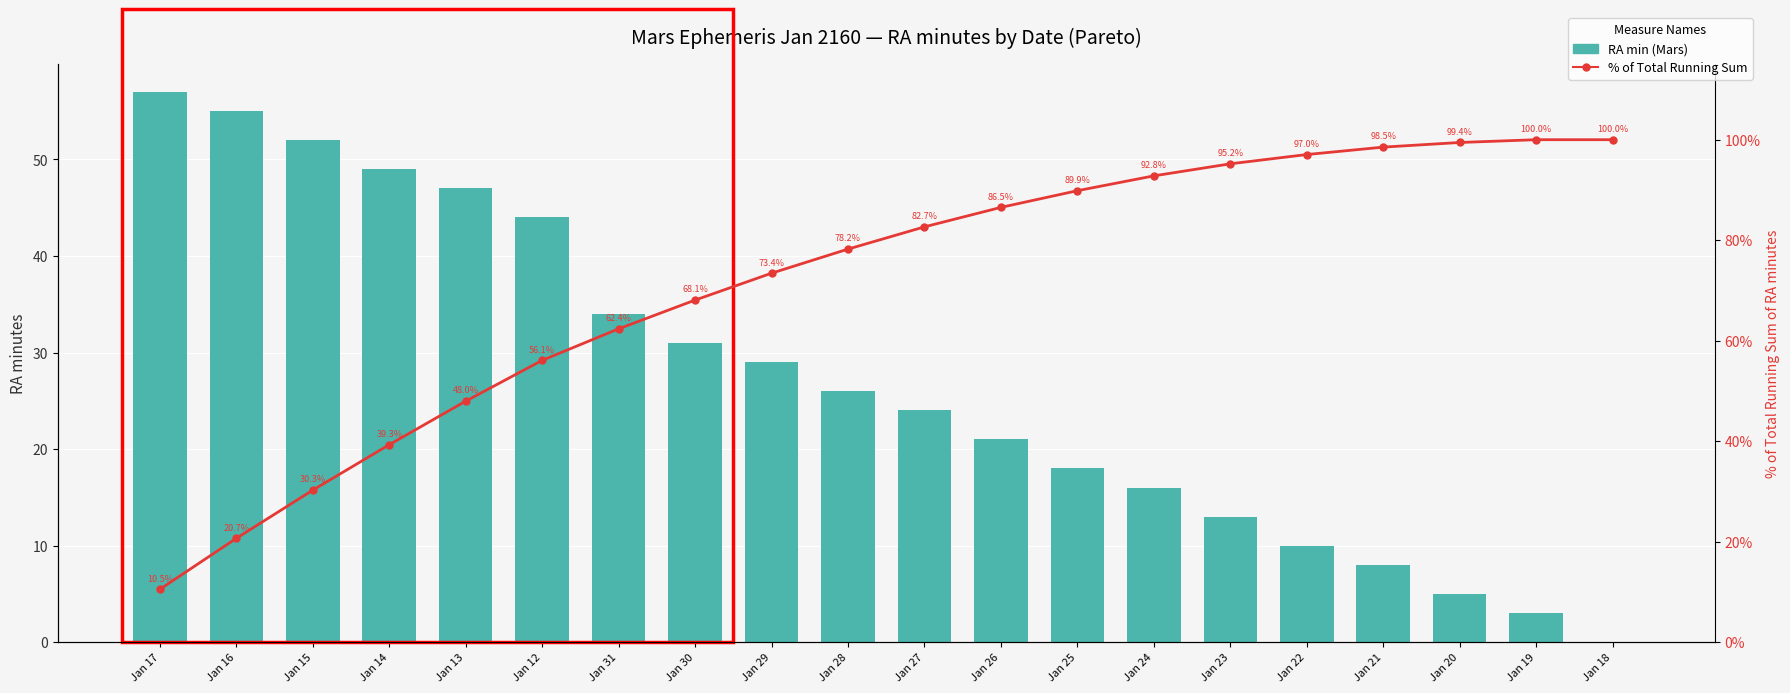

What is the label of the 2nd bar from the left?

Jan 16